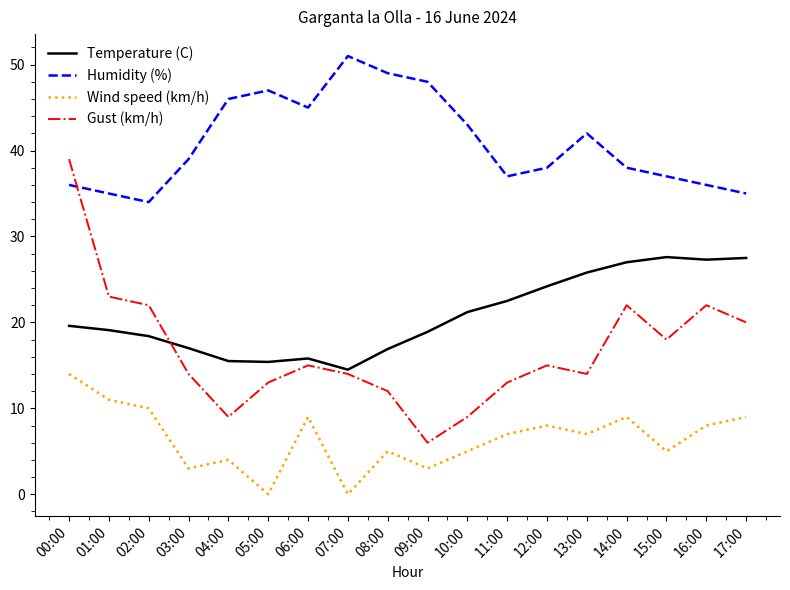

What is the maximum value shown in the chart?

51.0